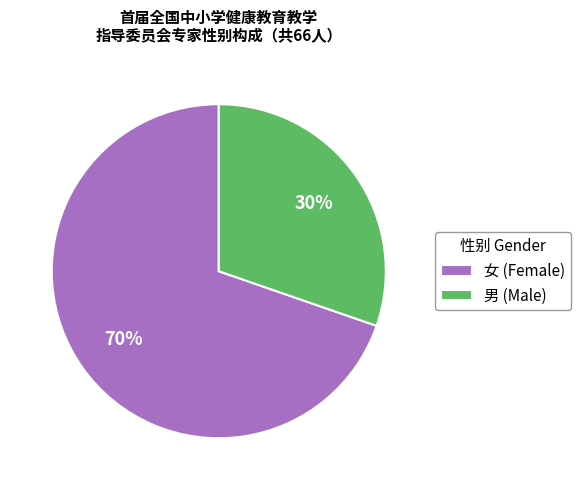

Does any single category account for the majority?

Yes